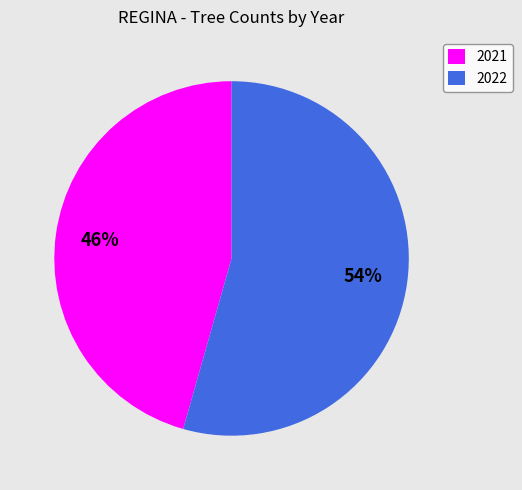

True or false: 2022 accounts for 43% of the total.

False